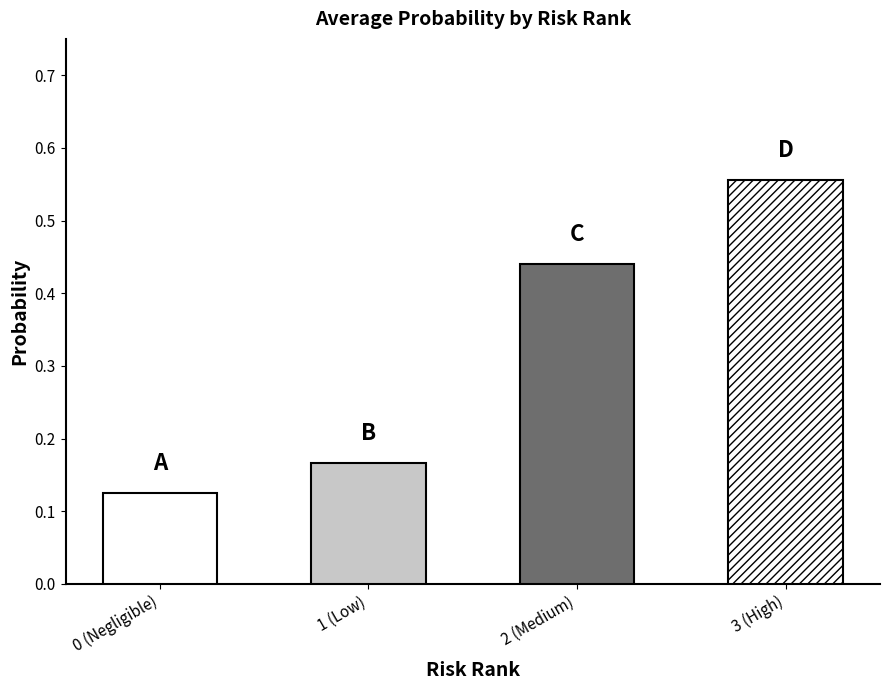

What is the sum of the values at 2 (Medium) and 0 (Negligible)?

0.6